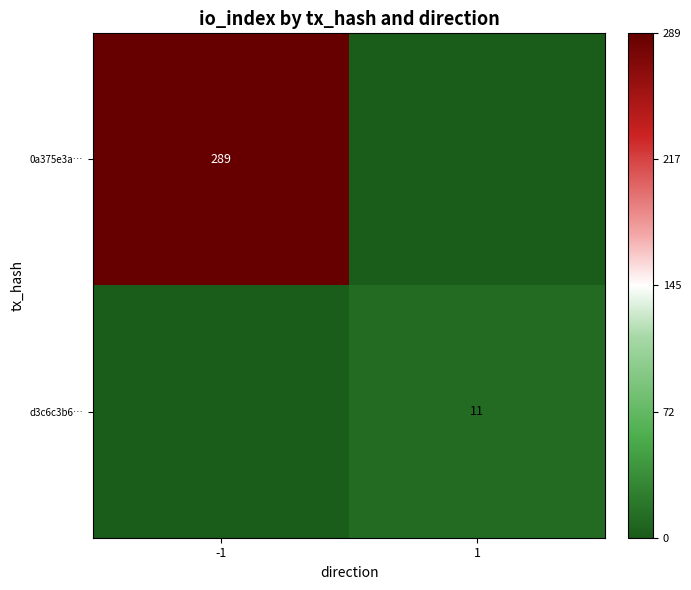

The 0a375e3a… series shows 289 at -1. True or false?

True